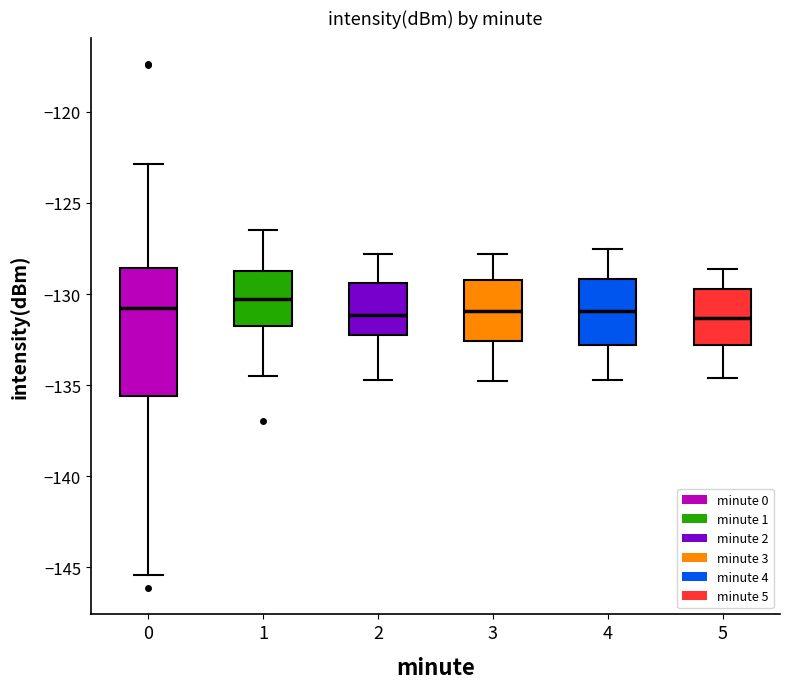

Reading left to right, transcribe this box plot: for each box, give where its median line is, the range the box spans, and where its two whiskers end, as read against the y-axis. The values are not printed on the chart, so give them approximately, as read against the axis.

0: median -131.0, box -135.5 to -128.5, whiskers -145.5 to -123.0
1: median -130.5, box -131.5 to -129.0, whiskers -134.5 to -126.5
2: median -131.0, box -132.0 to -129.5, whiskers -134.5 to -128.0
3: median -131.0, box -132.5 to -129.0, whiskers -135.0 to -128.0
4: median -131.0, box -133.0 to -129.0, whiskers -134.5 to -127.5
5: median -131.5, box -133.0 to -129.5, whiskers -134.5 to -128.5